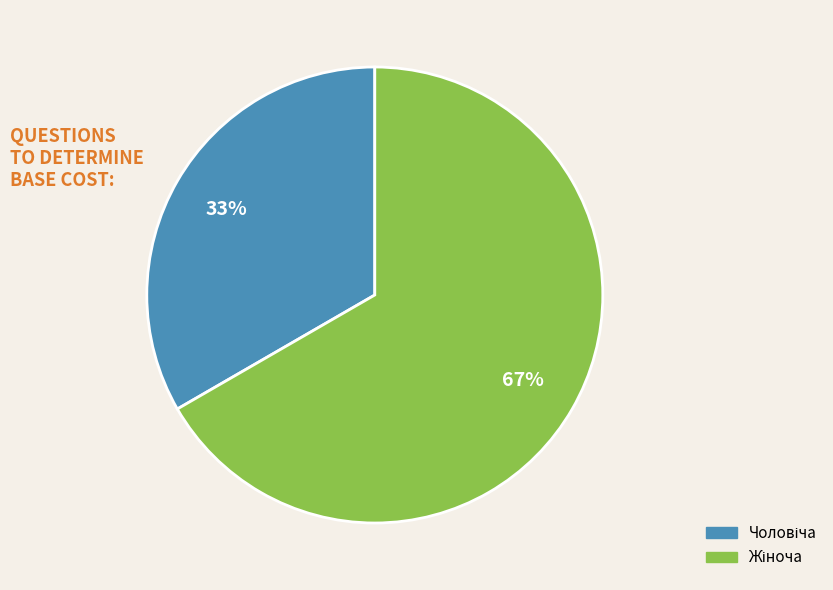

Is there a majority slice in this chart?

Yes